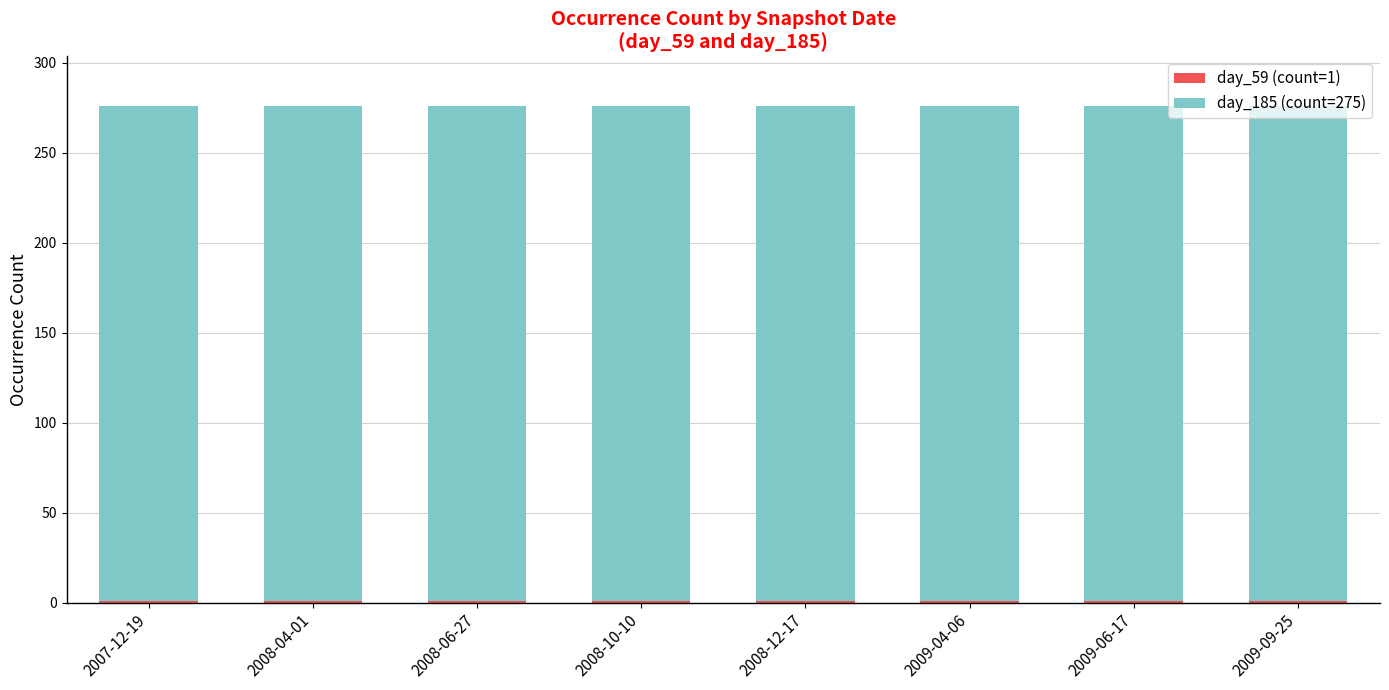

How many bars are there in total?

8